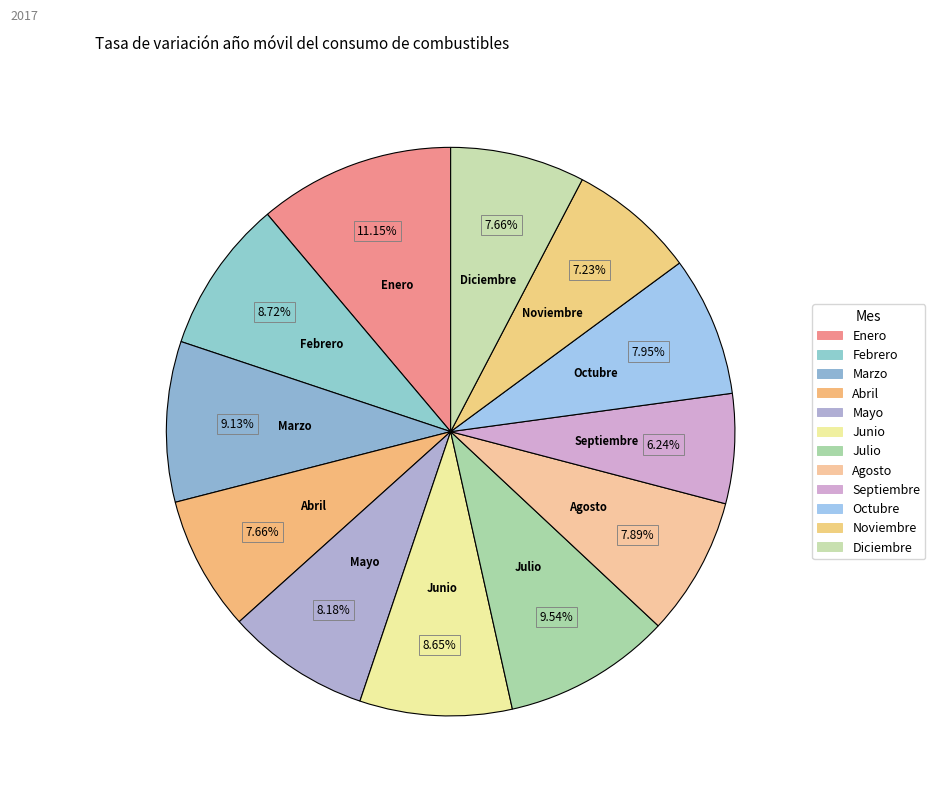

How many slices are in this pie chart?

12